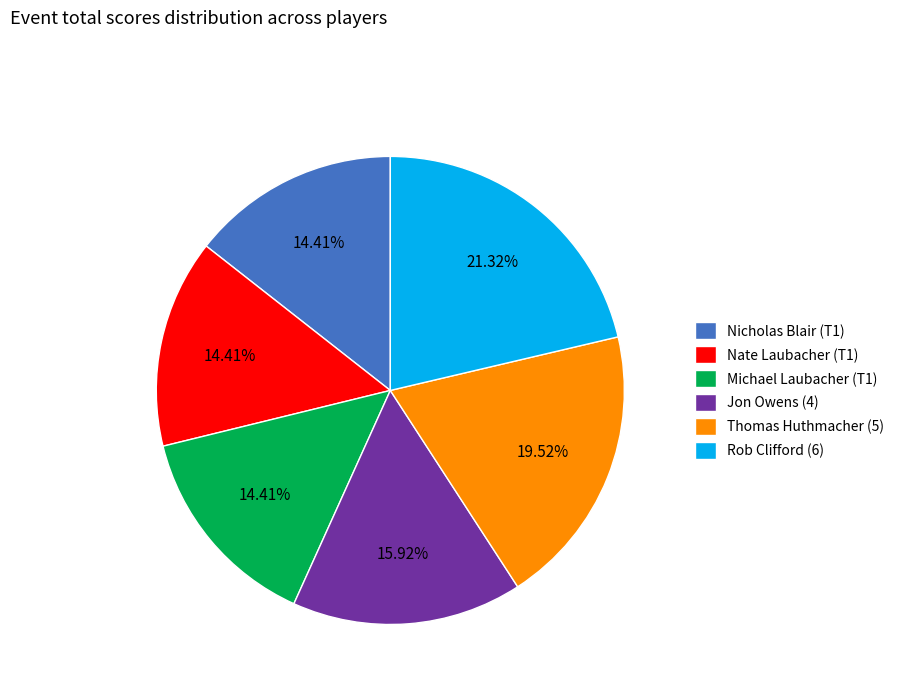

Does Rob Clifford (6) account for over 50% of the chart?

No